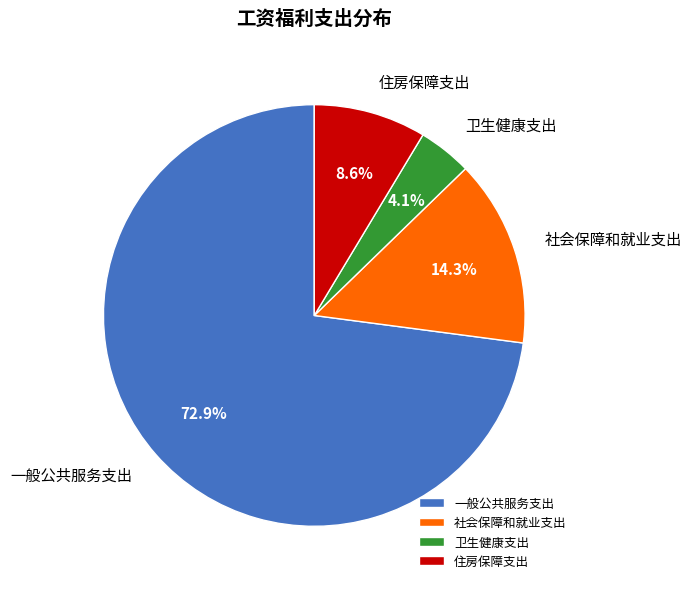

To the nearest percent, what is the difference between the 一般公共服务支出 and 卫生健康支出 slice percentages?

69%